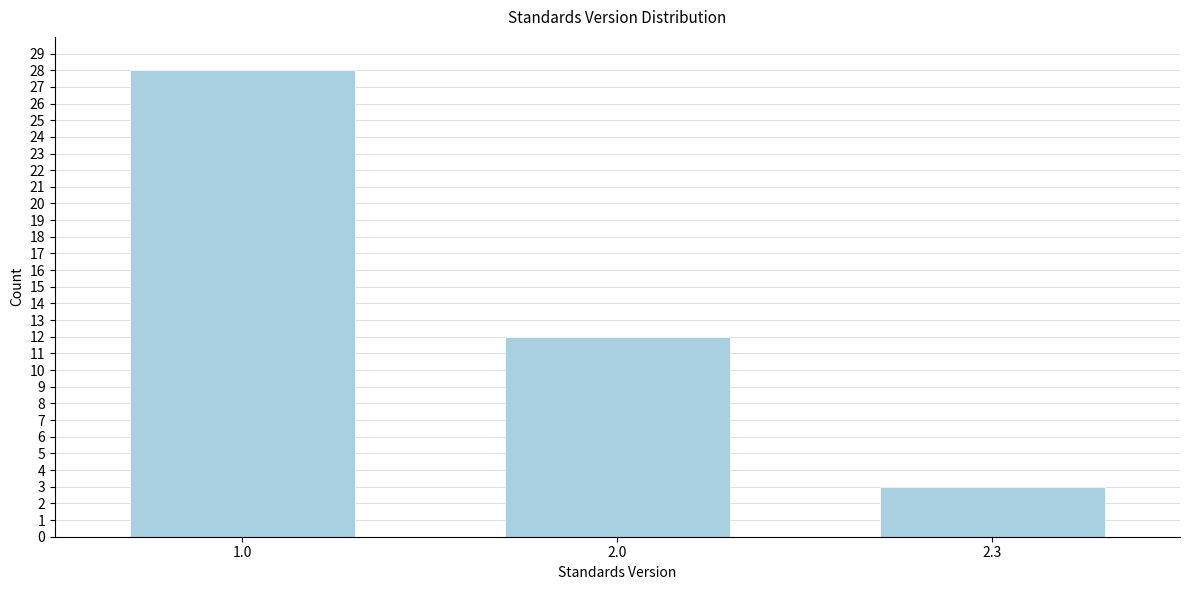

Reading right to left, extract all data points from this chart.

2.3=3	2.0=12	1.0=28